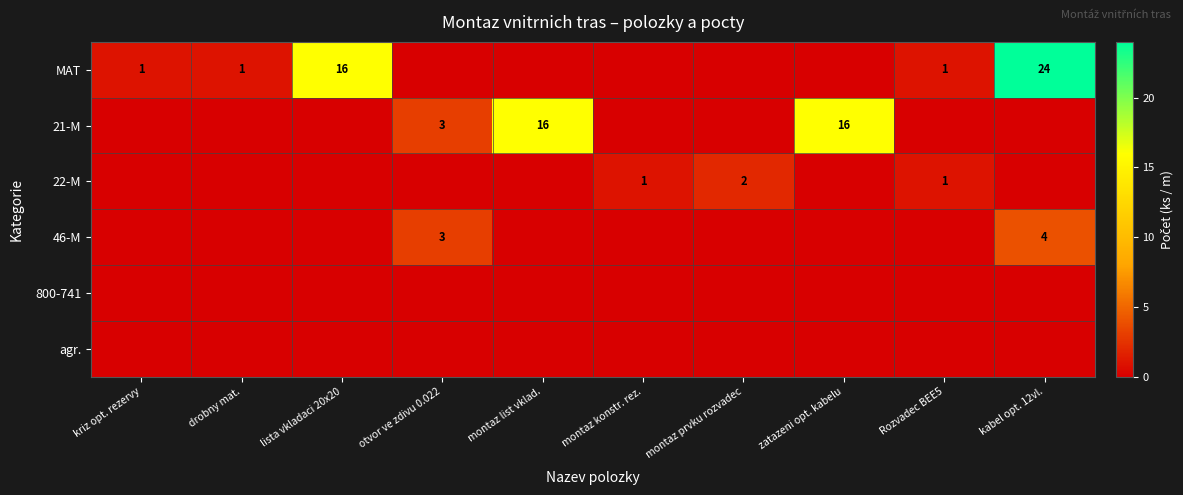

At how many categories does at least one series exceed 7?

4